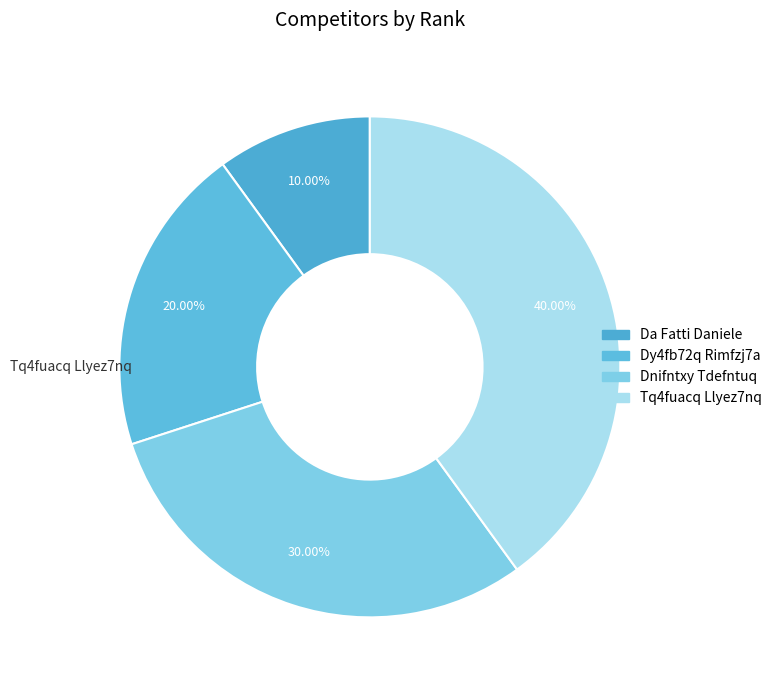

To the nearest percent, what percentage of the pie is Da Fatti Daniele?

10%